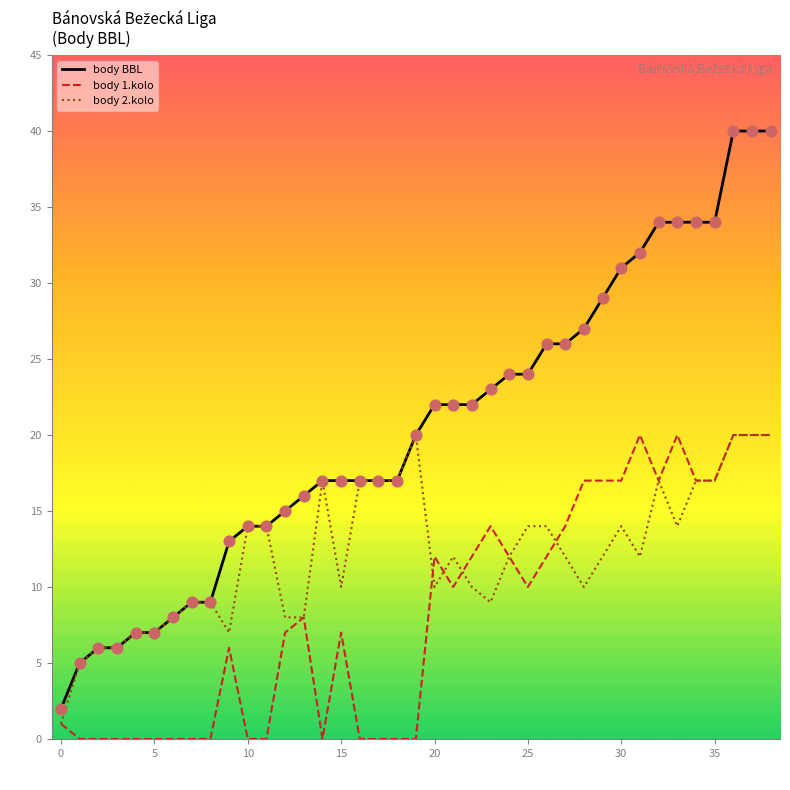

Which series contains the lowest Y value?

body 1.kolo